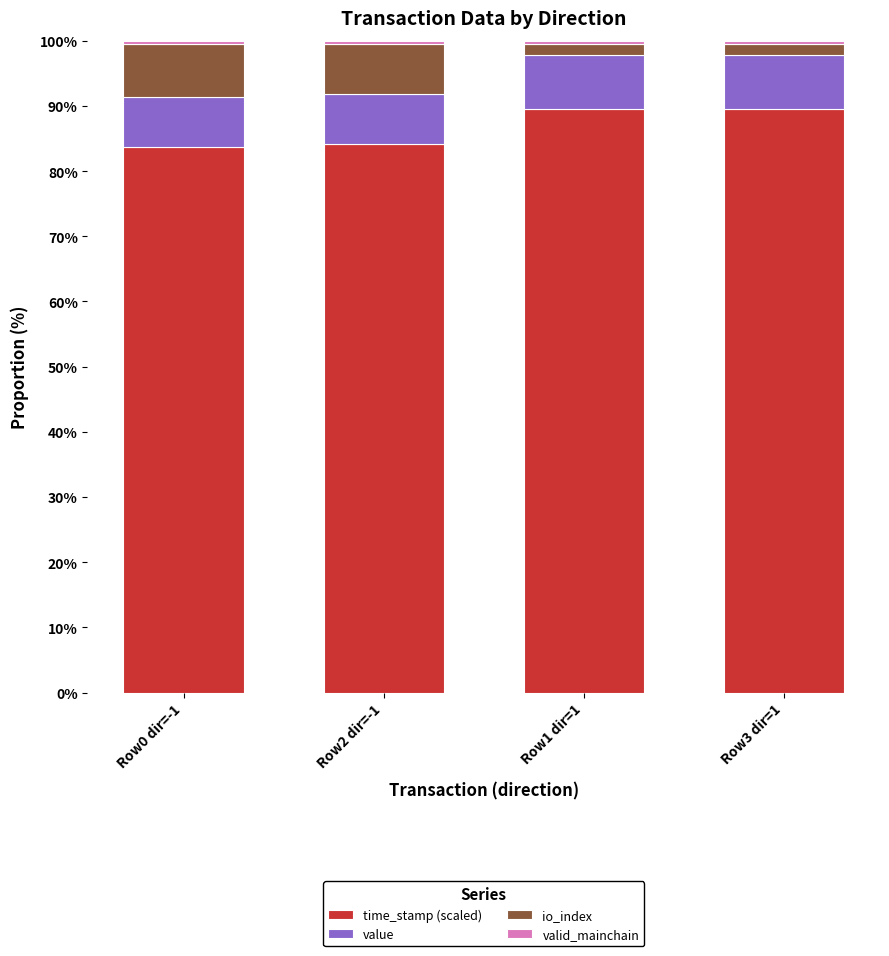

Between Row1 dir=1 and Row0 dir=-1, which is larger?

Row1 dir=1